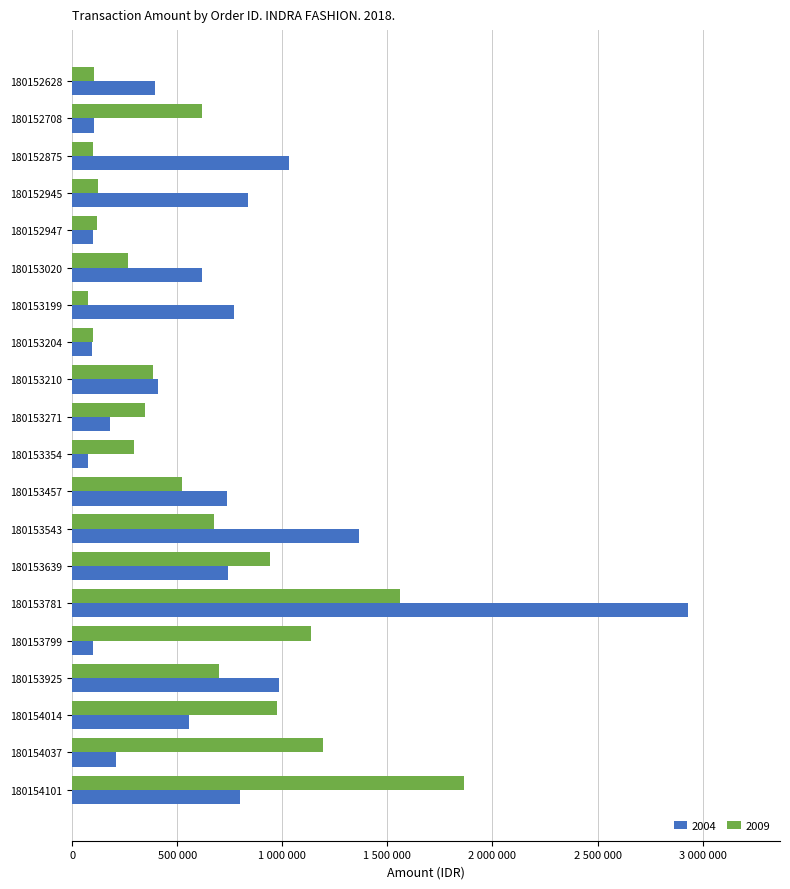

Reading left to right, list all the values displayed in this chart.

2004: 395325	101938	1031888	835800	98613	616700	771575	95725	408100	180075	74288	737450	1365088	742000	2928713	100538	984550	557550	207113	798788
2009: 103075	616700	98613	121450	118650	265738	76650	98613	386575	345013	294525	522463	673050	941413	1559250	1137850	697463	975013	1192975	1864975